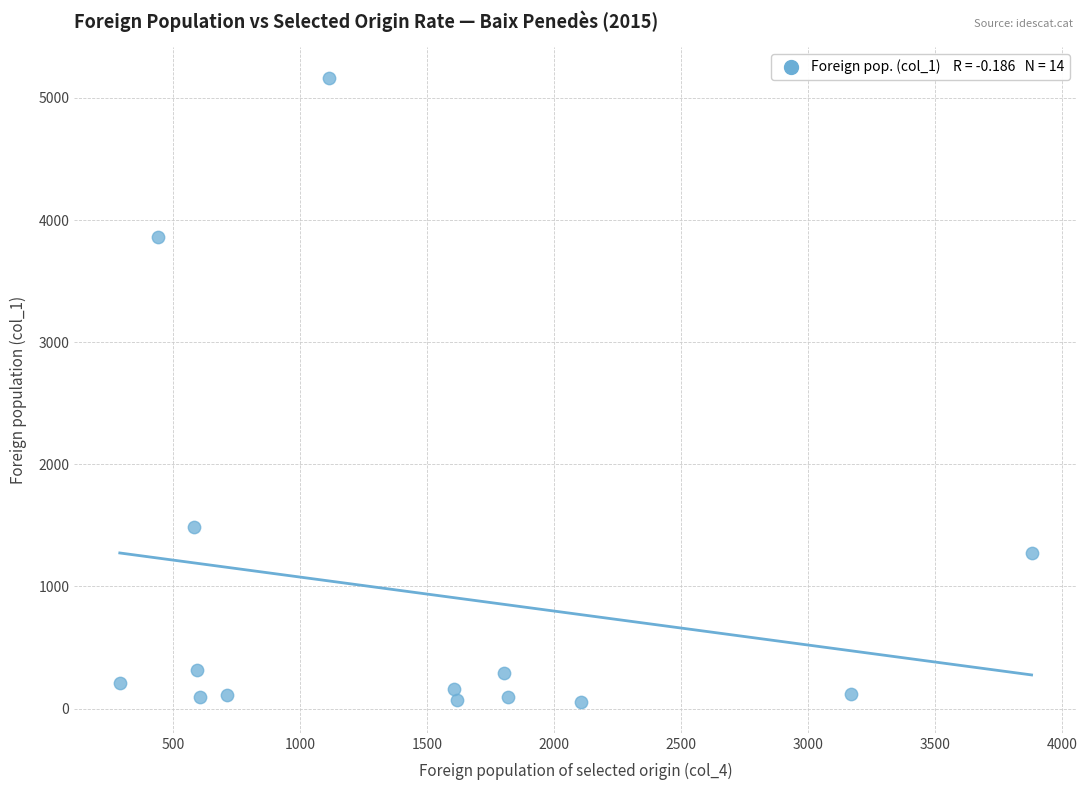

What Y value in the scatter plot is closest to 2609?

1487